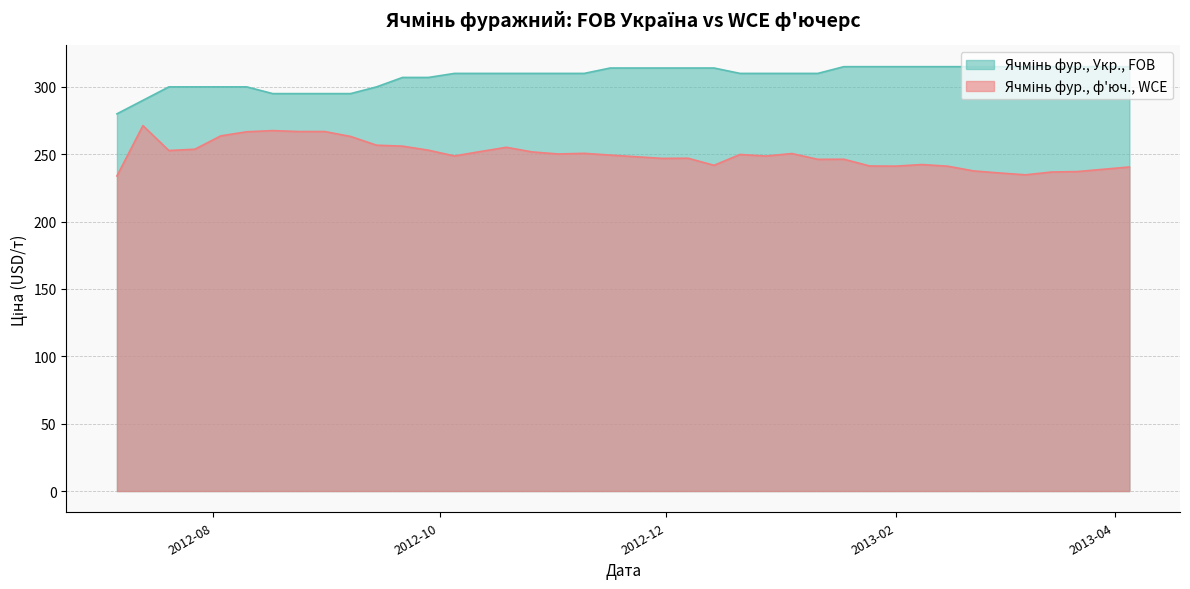

Does the chart have visible grid lines?

Yes